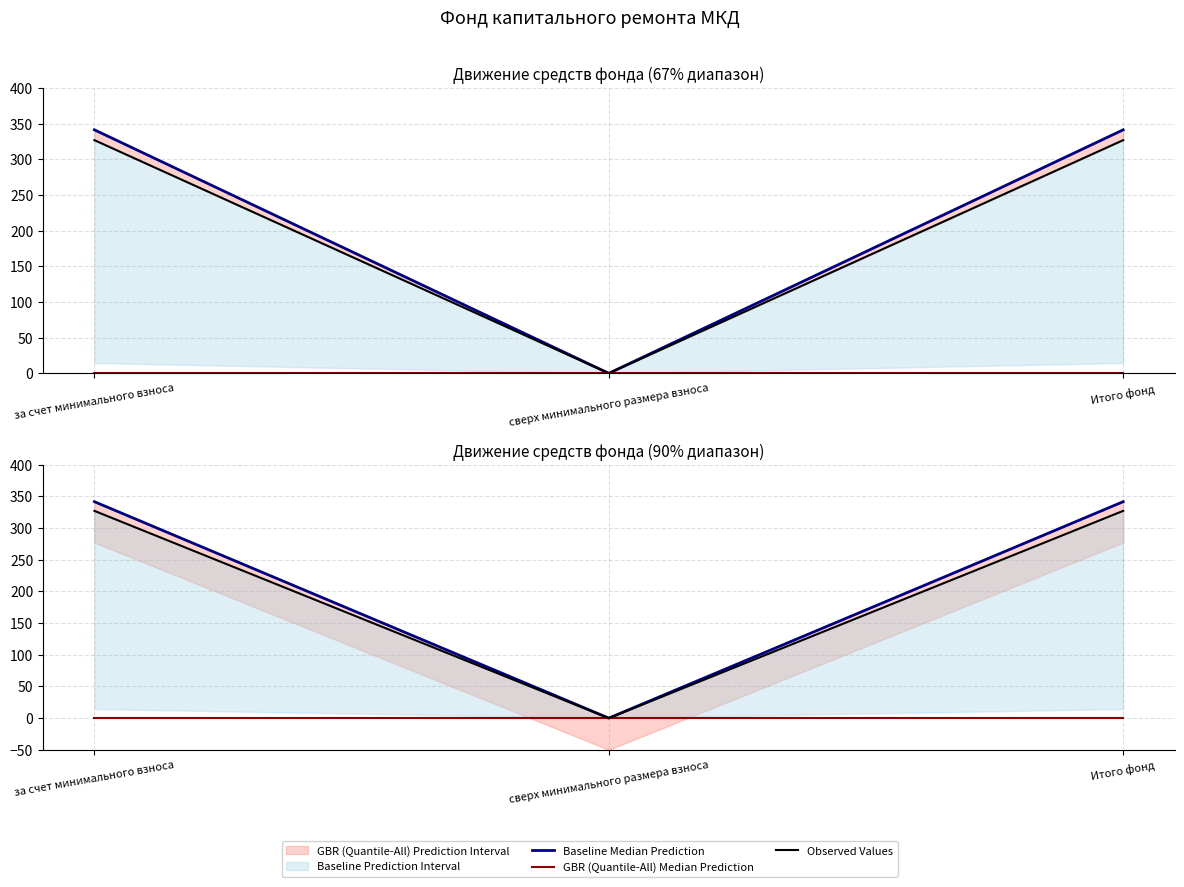

At Итого фонд, list the series in order from largest to smallest.

Baseline Median Prediction, Observed Values, GBR (Quantile-All) Median Prediction